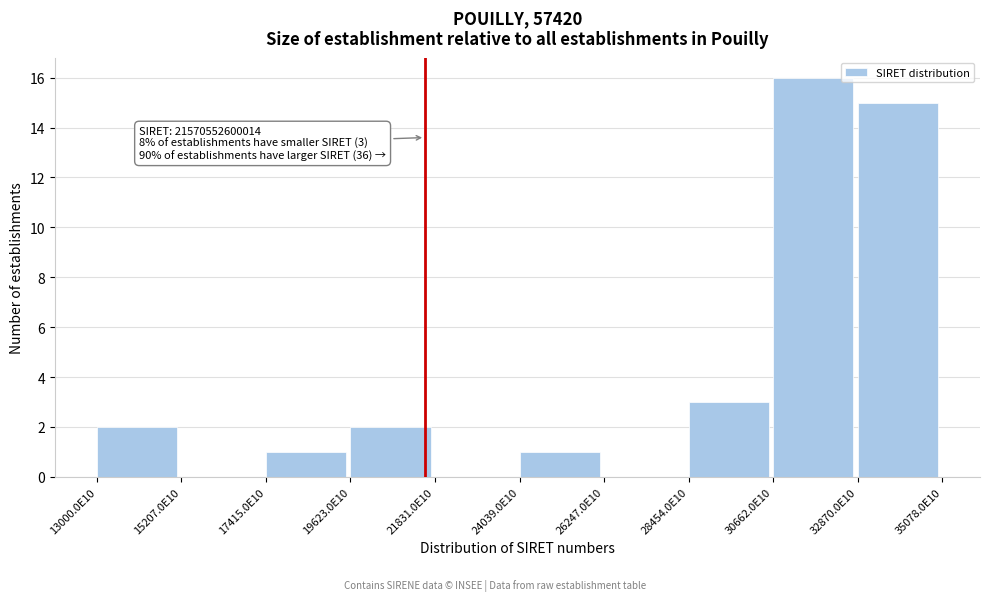

Reading right to left, transcribe all the data shown in this chart.

32870.0E10=15	30662.0E10=16	28454.0E10=3	26247.0E10=0	24039.0E10=1	21831.0E10=0	19623.0E10=2	17415.0E10=1	15207.0E10=0	13000.0E10=2